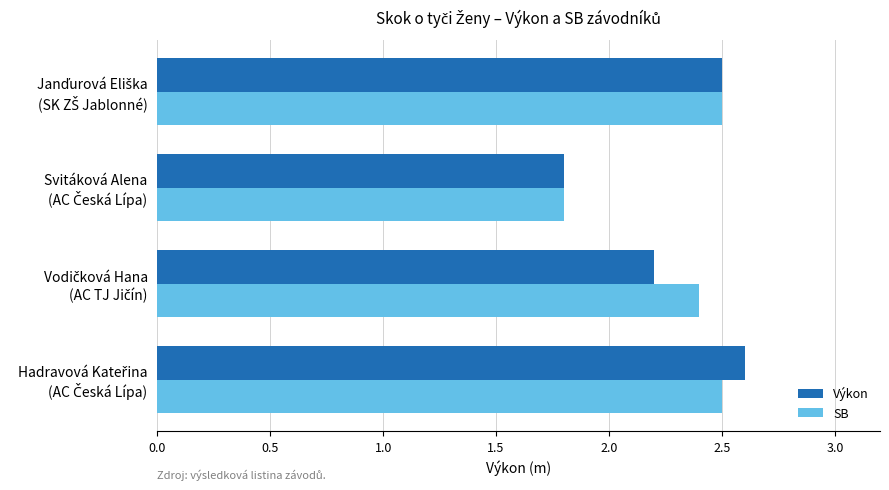

At how many categories does at least one series exceed 2?

3